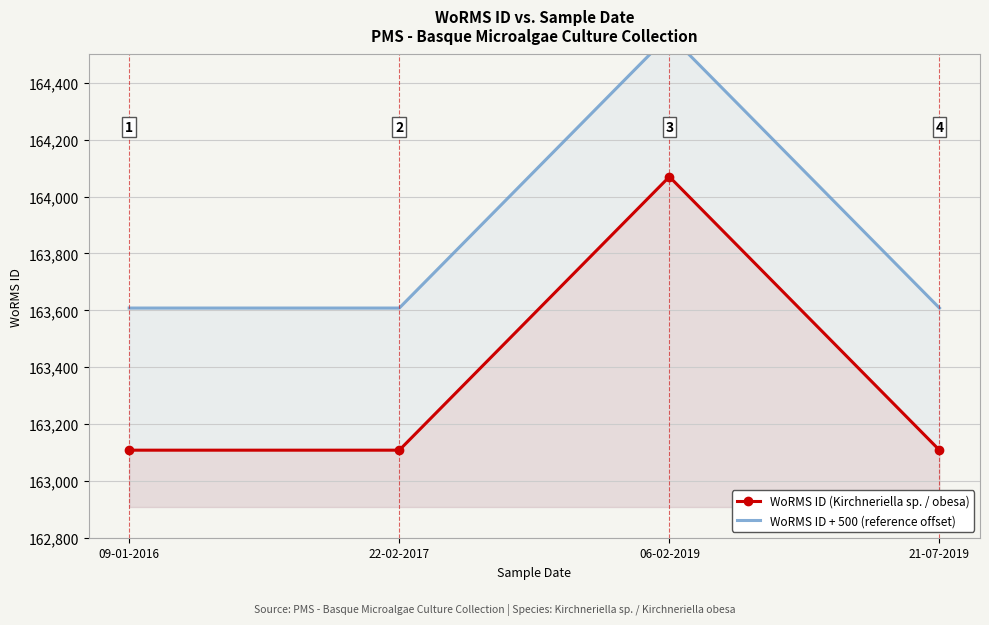

The value of WoRMS ID + 500 (reference offset) at 09-01-2016 is 293137. True or false?

False